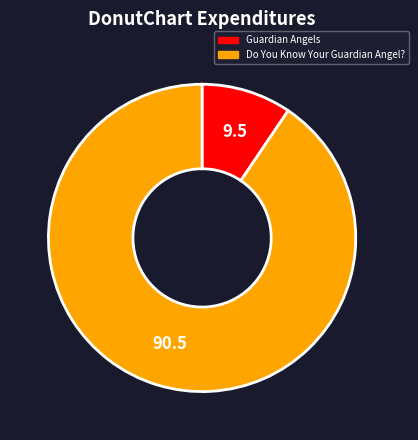

Rank the categories by value from highest to lowest.

Do You Know Your Guardian Angel?, Guardian Angels